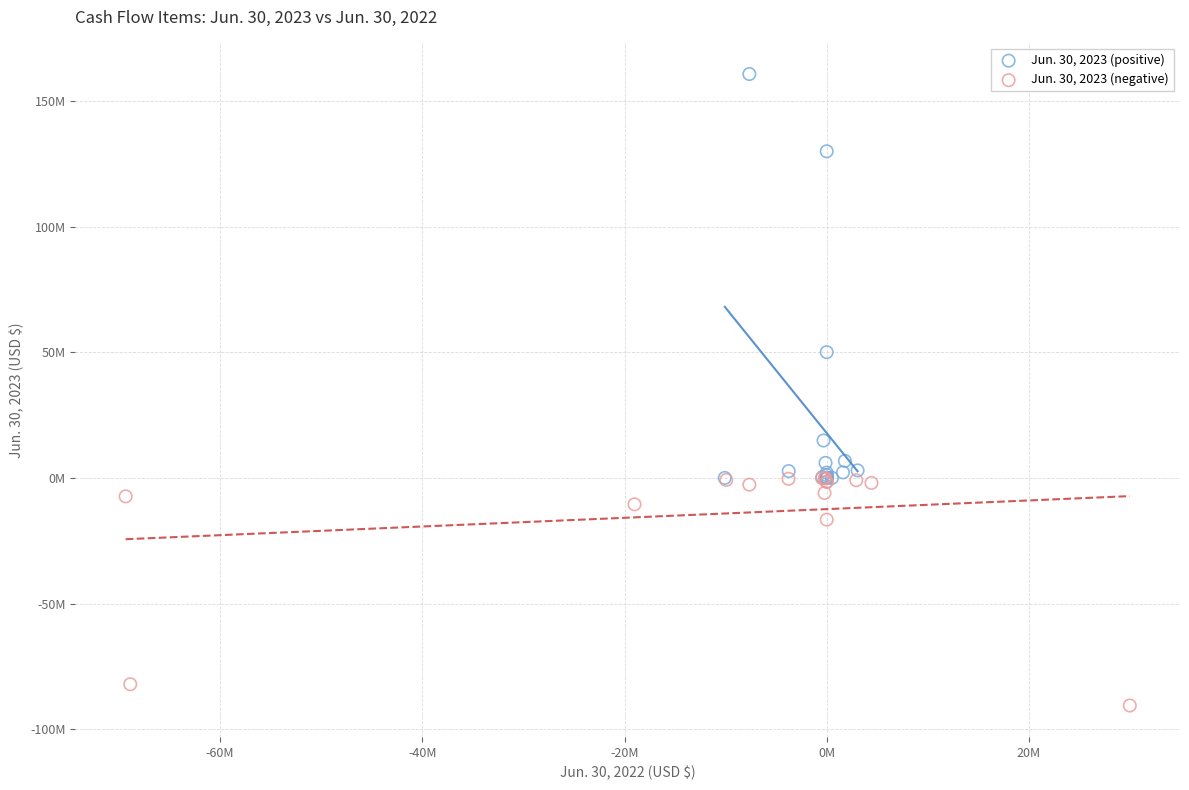

What are all the series names shown in the legend?

Jun. 30, 2023 (positive), Jun. 30, 2023 (negative)